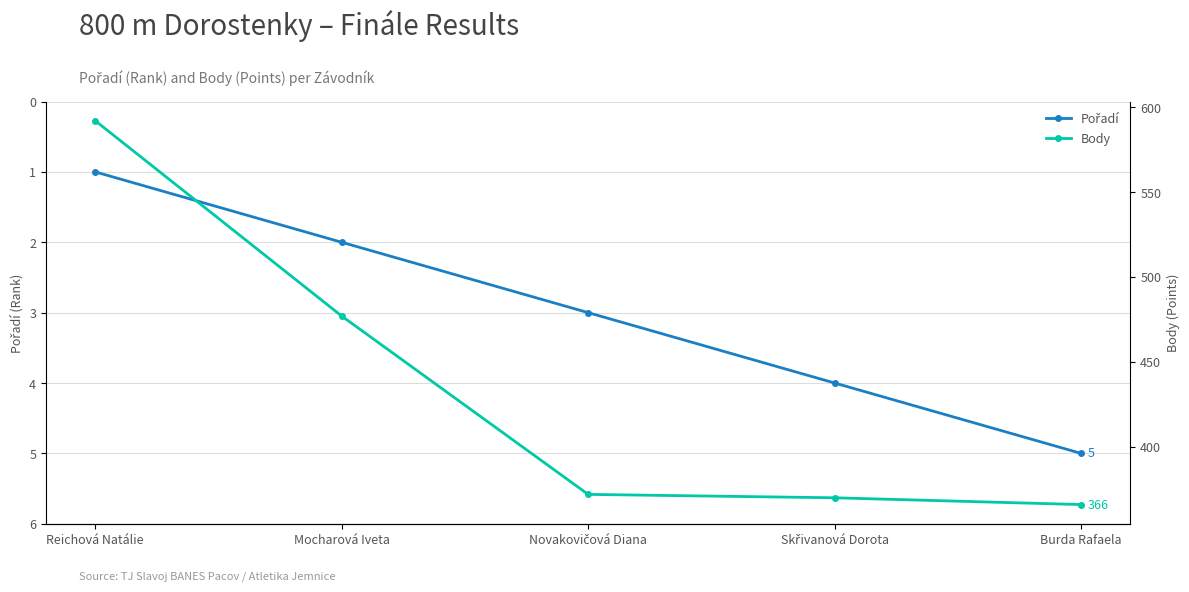

What is the label of the 5th point from the right?

Reichová Natálie